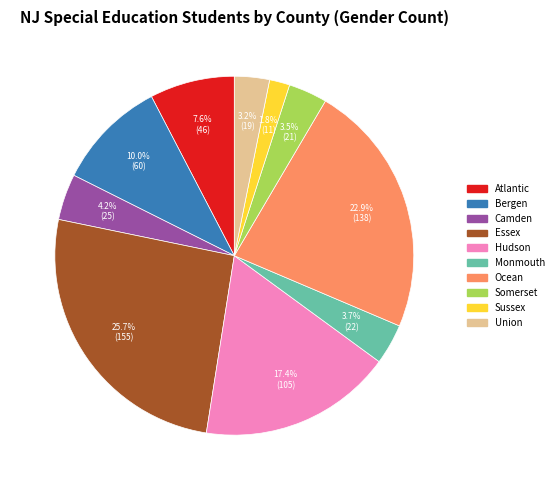

Is there any slice that represents more than half of the pie?

No